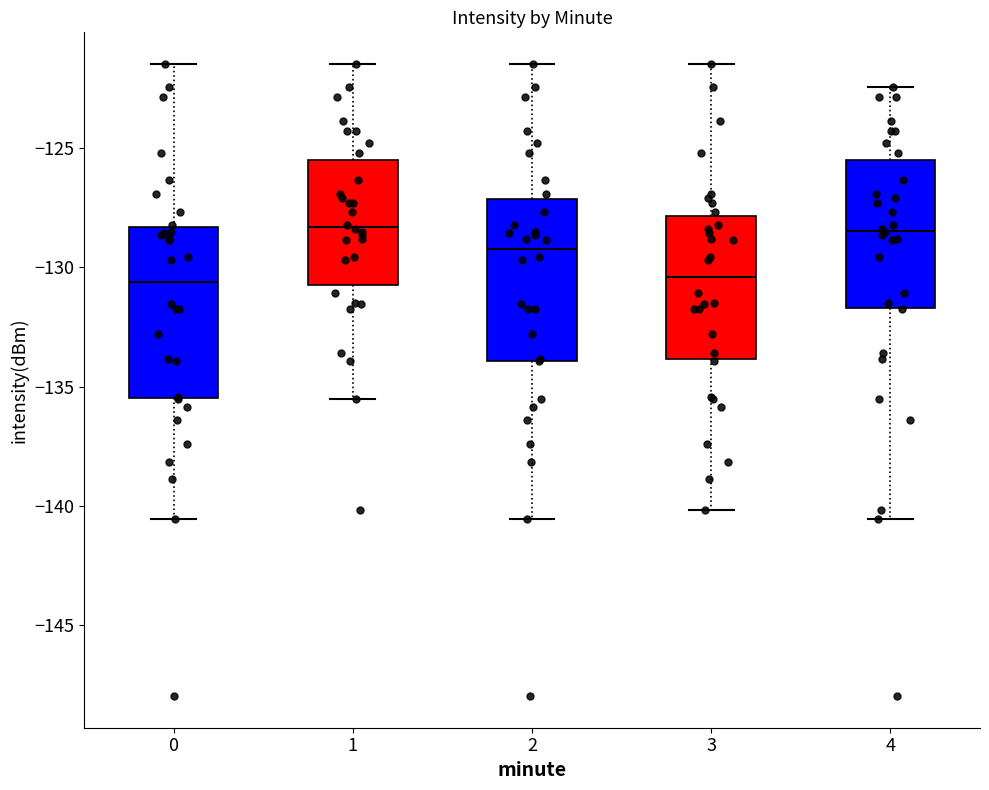

Where is the lower edge of the box at x = 0 on the y-axis? The values are not printed on the chart, so give them approximately, as read against the axis.

-135.5